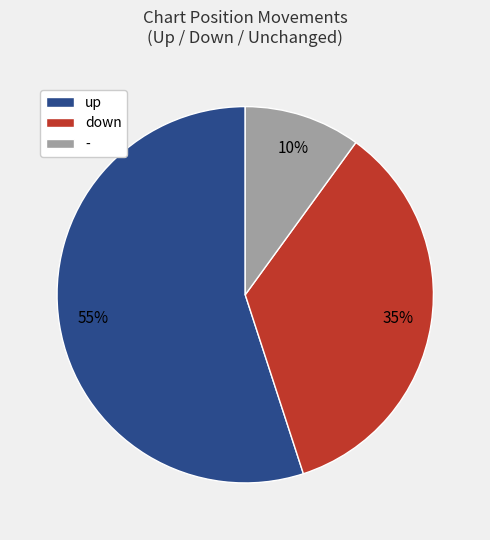

To the nearest percent, what is the combined percentage of down and -?

45%